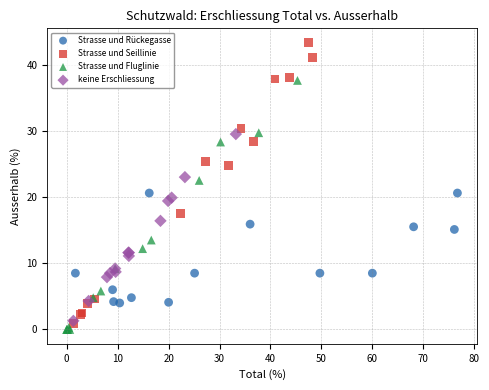

Which series reaches the maximum Y coordinate?

Strasse und Seillinie